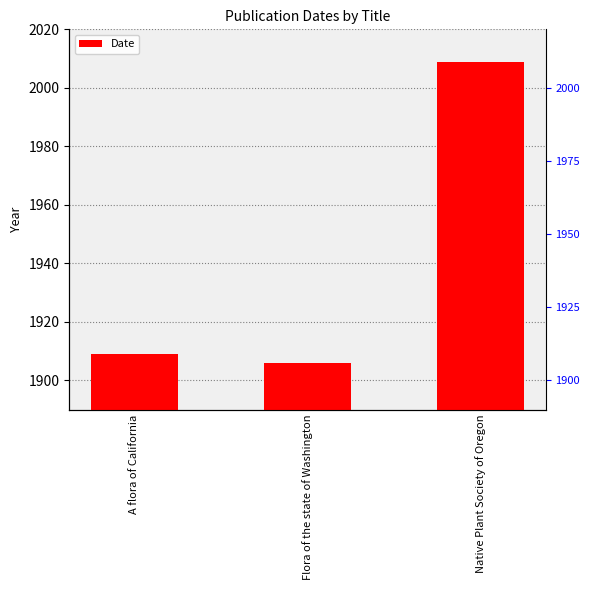

Is it true that the value at Native Plant Society of Oregon is 2009?

True